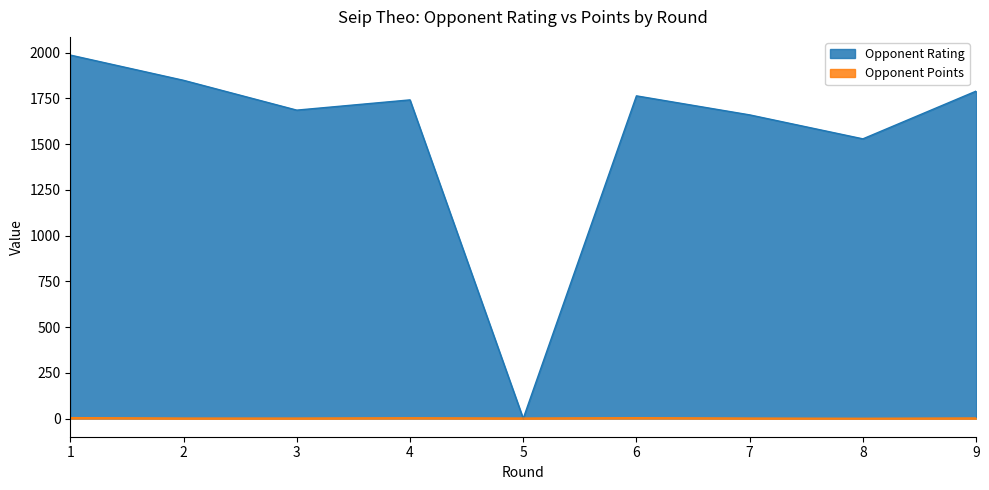

Reading right to left, what are all the values shown in this chart?

Opponent Rating: 9=1790.0	8=1529.0	7=1660.0	6=1764.0	5=0.0	4=1742.0	3=1686.0	2=1849.0	1=1987.0
Opponent Points: 9=3.0	8=1.5	7=2.5	6=4.5	5=2.5	4=4.0	3=2.5	2=2.5	1=5.0